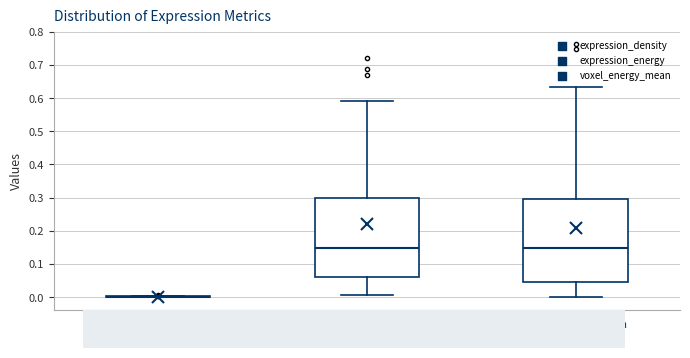

Where is the lower edge of the box for voxel_energy_mean on the y-axis? The values are not printed on the chart, so give them approximately, as read against the axis.

0.05